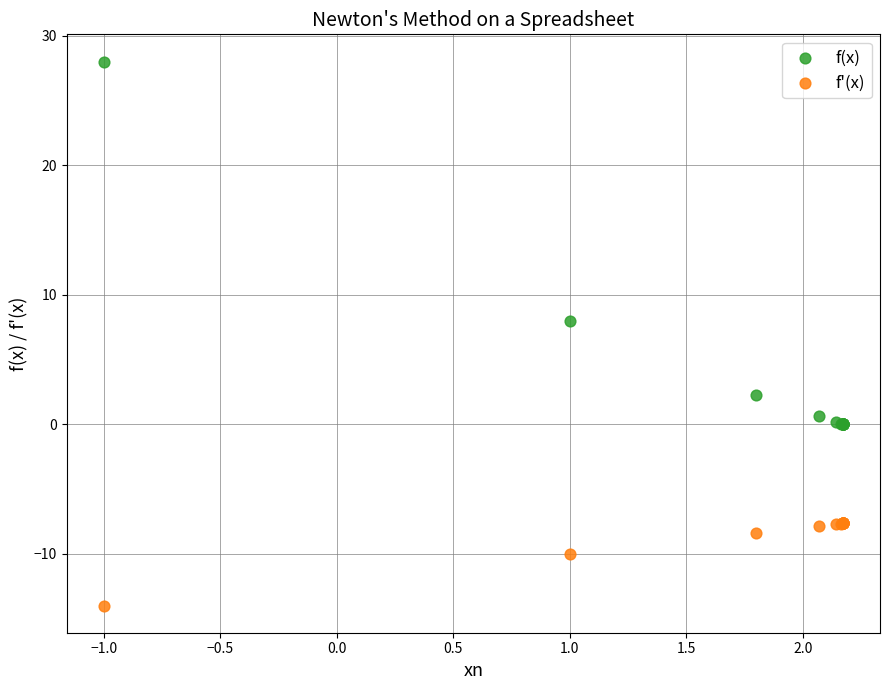

Which series contains the highest Y value?

f(x)